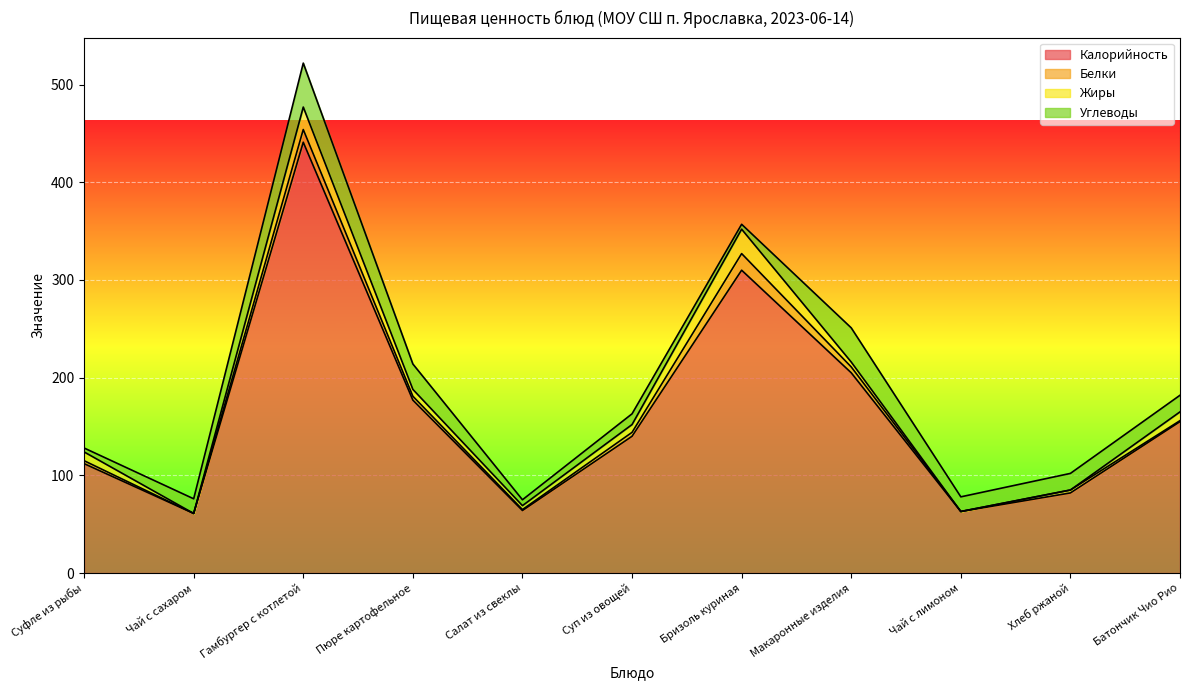

Is the value of Углеводы at Пюре картофельное greater than the value of Жиры at Гамбургер с котлетой?

Yes